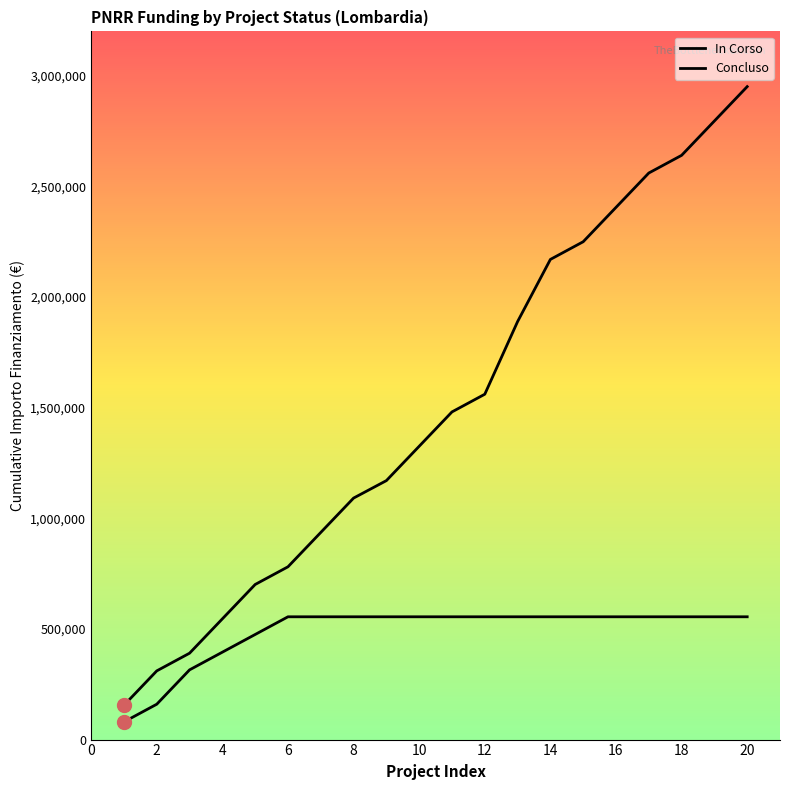

Is the value of Concluso at 18 greater than the value of In Corso at 4?

Yes